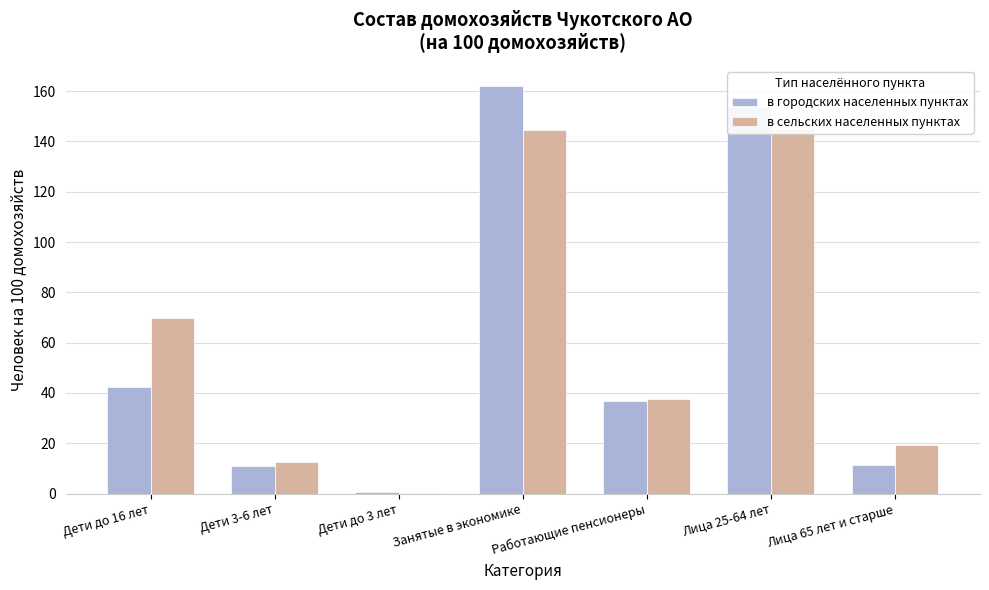

True or false: в сельских населенных пунктах has a value of 254.4 at Лица 25-64 лет.

False